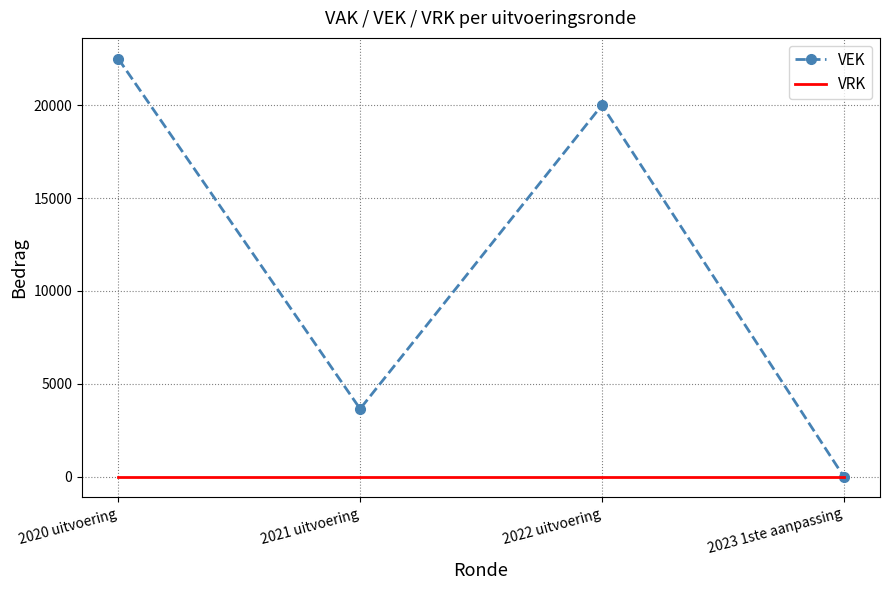

At how many categories does at least one series exceed 2616?

3